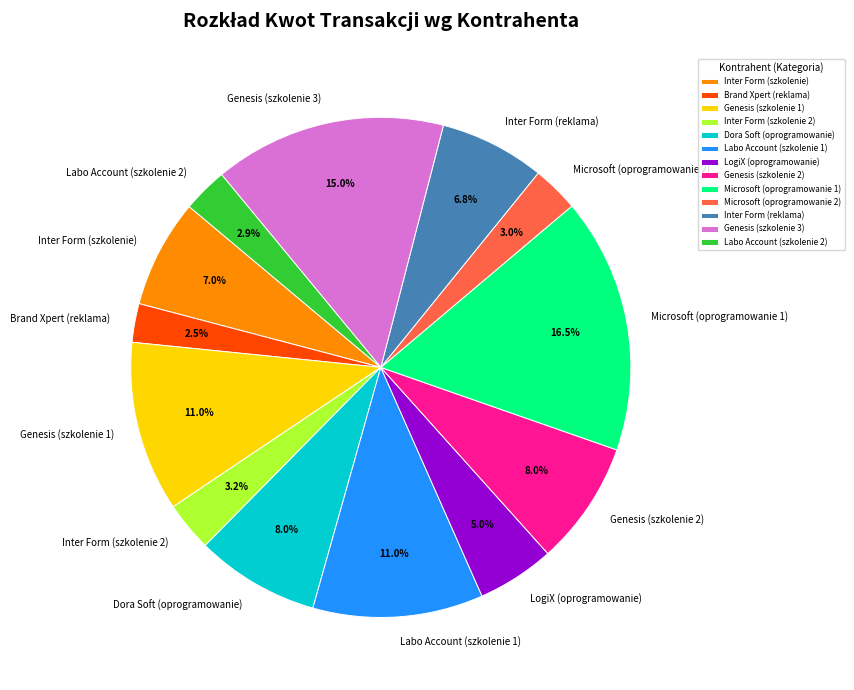

Is there any slice that represents more than half of the pie?

No